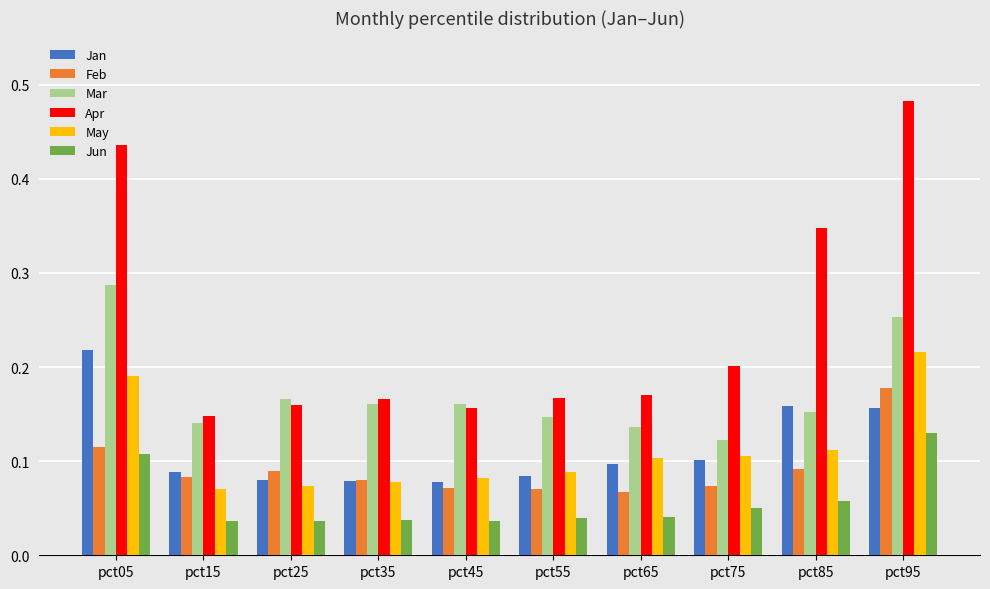

True or false: Jan has a value of 0.2 at pct55.

False